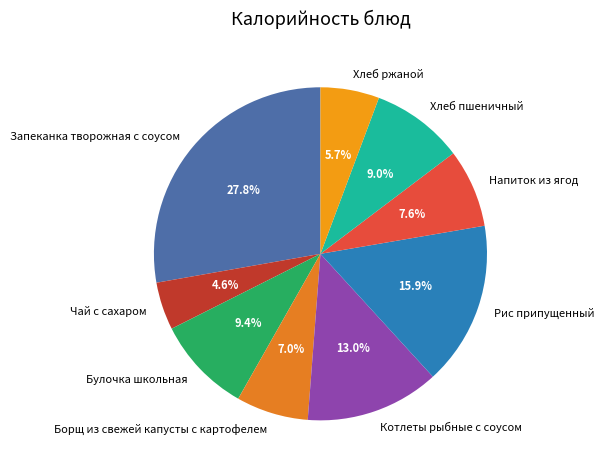

The Булочка школьная slice represents 1% of the pie. True or false?

False